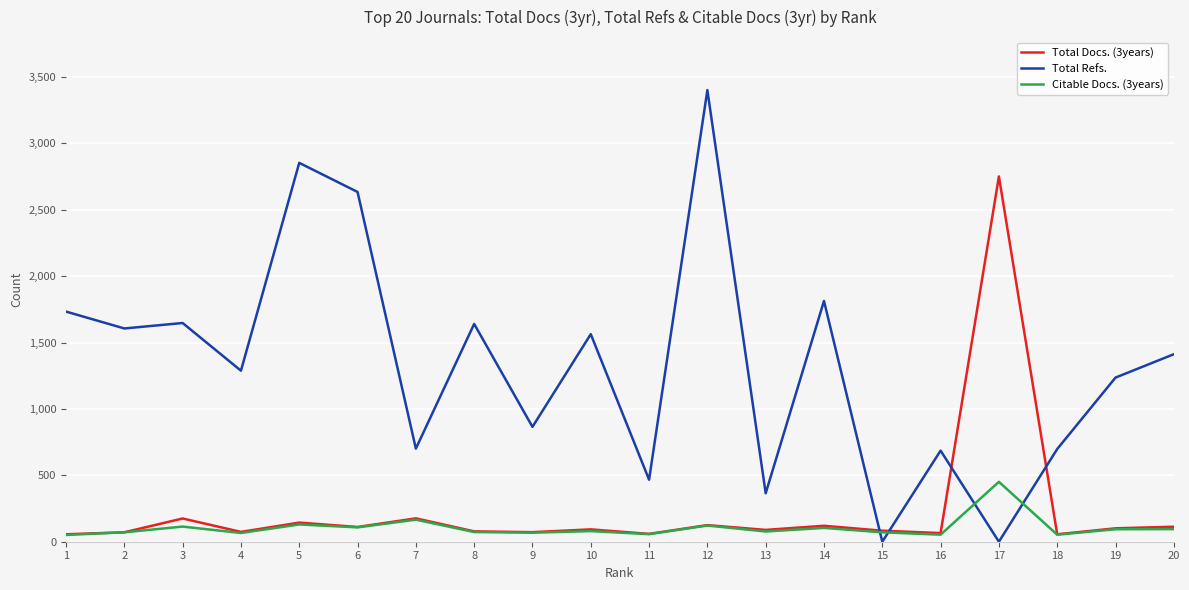

What is the approximate value of Citable Docs. (3years) at 13?

77